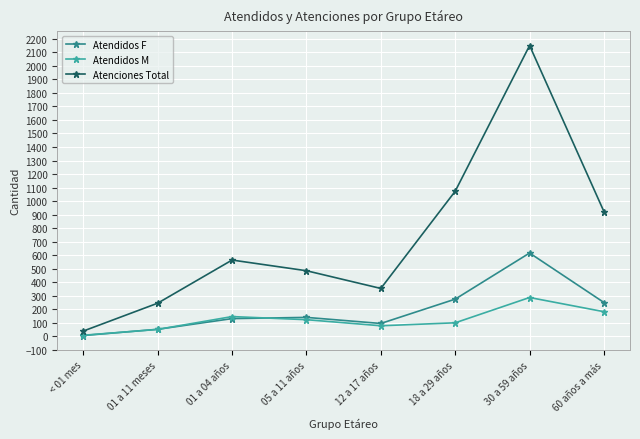

What is the difference between the Atendidos F values at 12 a 17 años and 60 años a más?

155